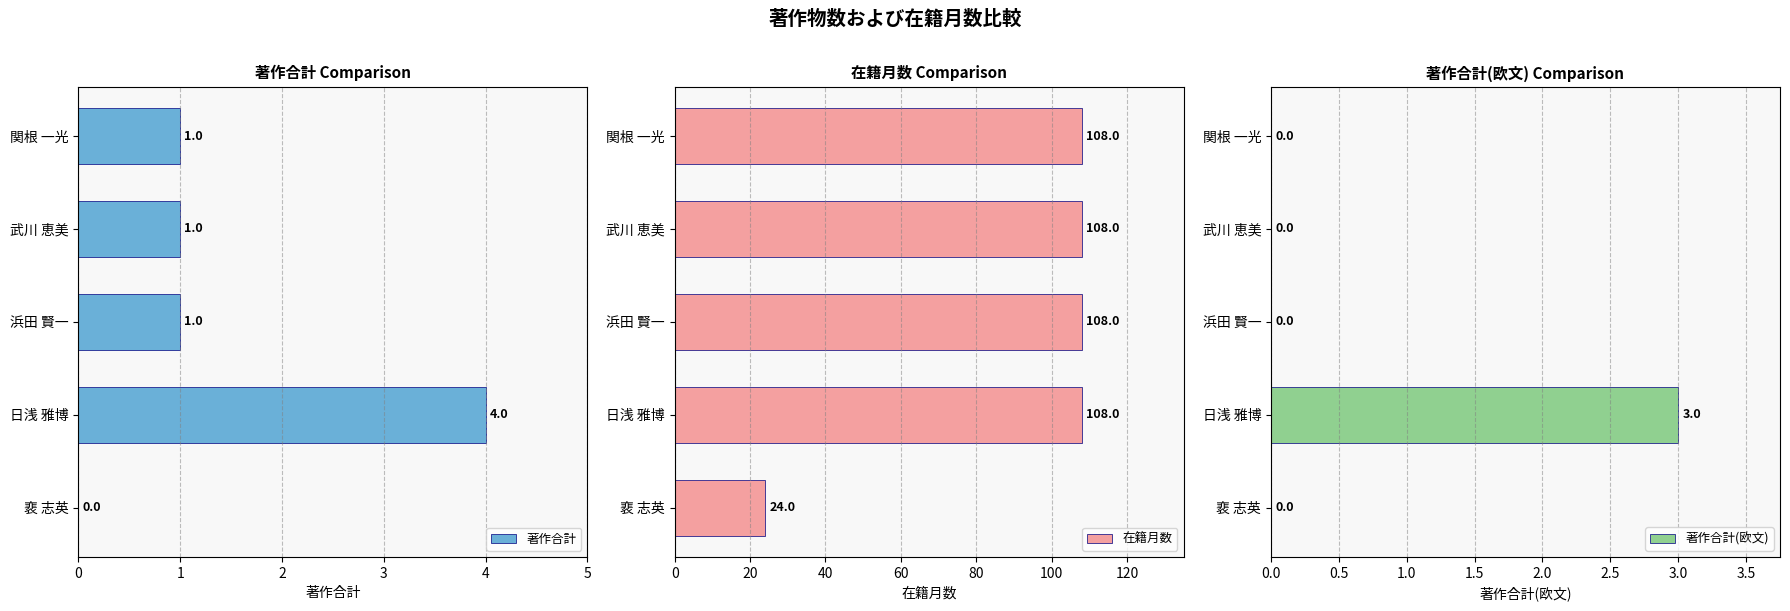

What is the spread (max minus min) of values at 1?

108